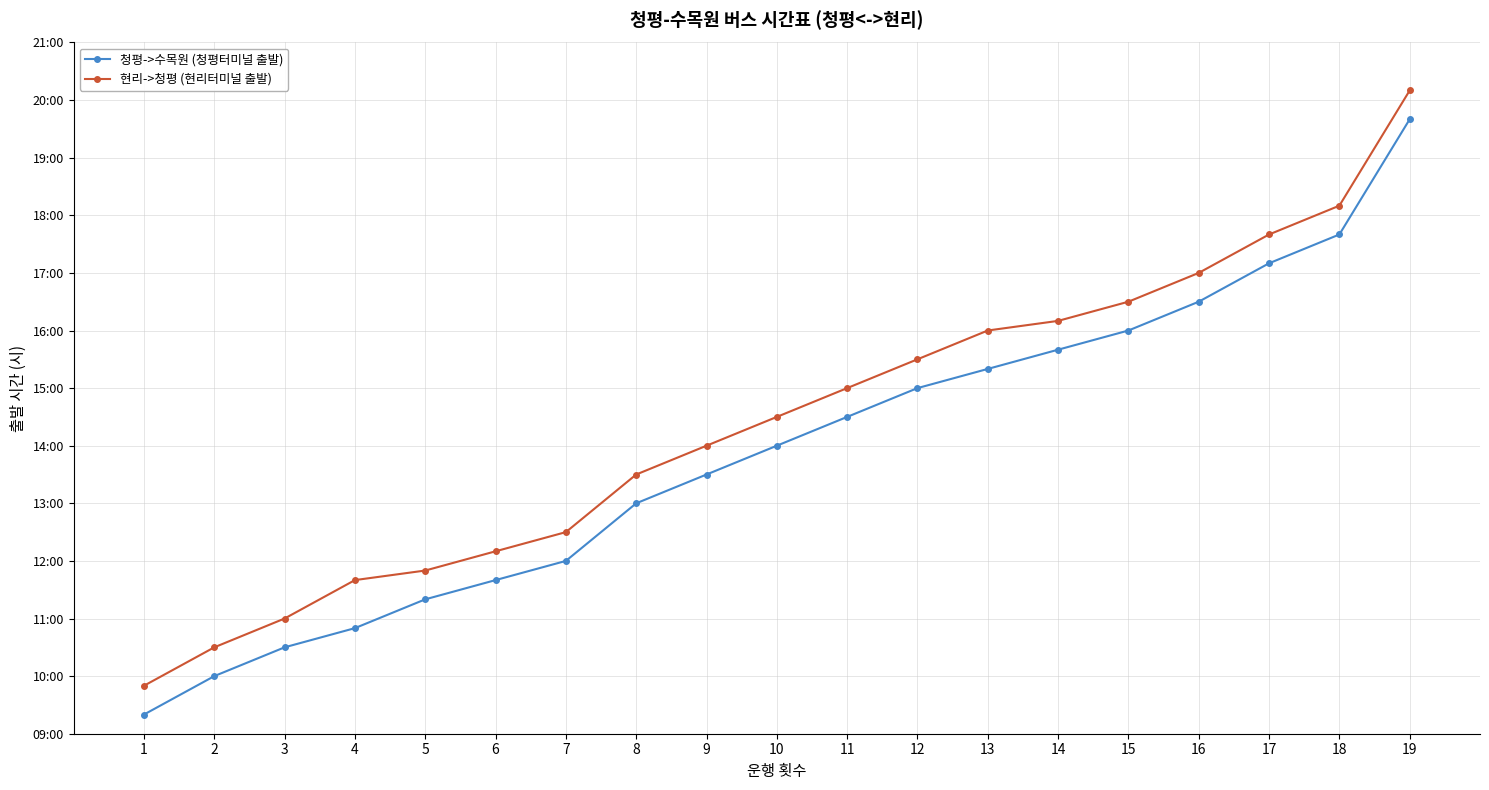

What is the highest value of the 청평->수목원 (청평터미널 출발) series?

19.7